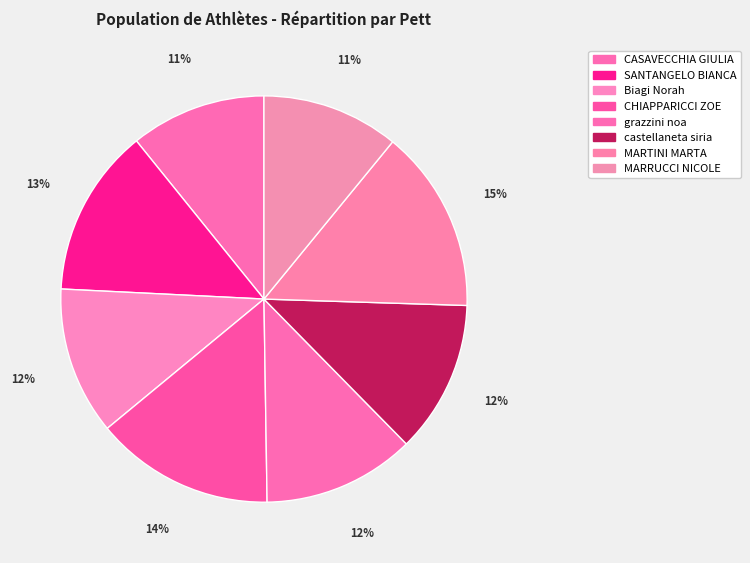

Between Biagi Norah and CHIAPPARICCI ZOE, which is larger?

CHIAPPARICCI ZOE